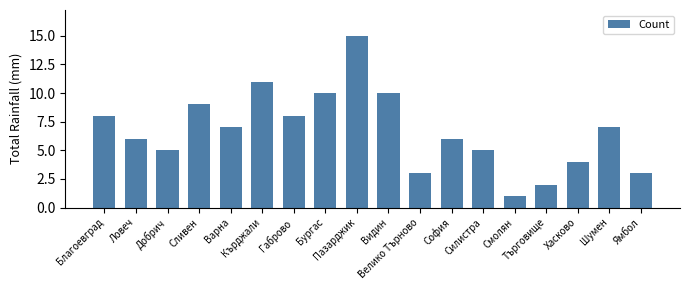

Where does the data first go above 7?

Благоевград